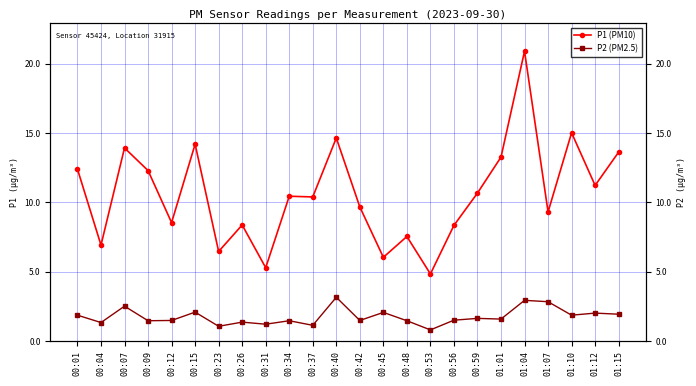

What is the label of the 3rd point from the left?

00:07